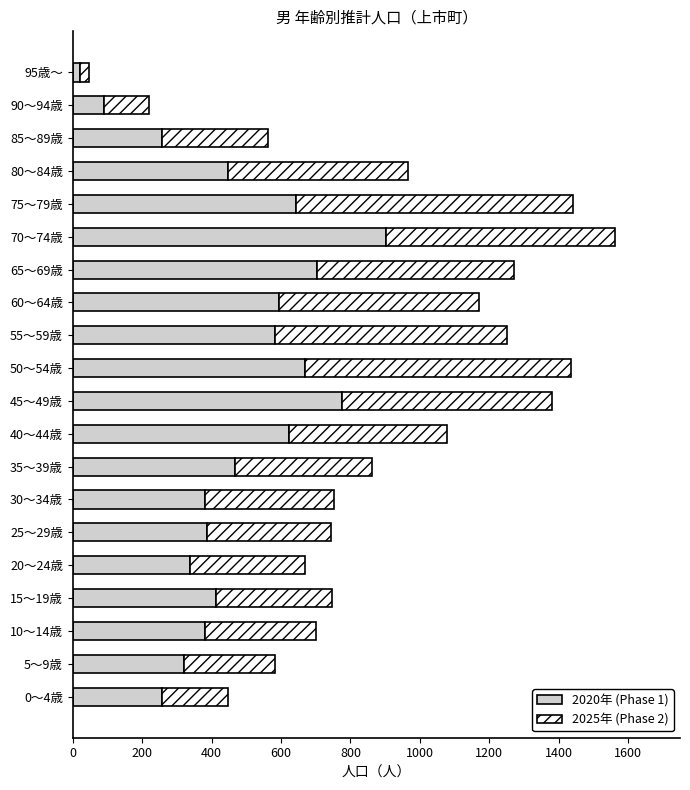

True or false: 2020年 (Phase 1) has a value of 128 at 85～89歳.

False